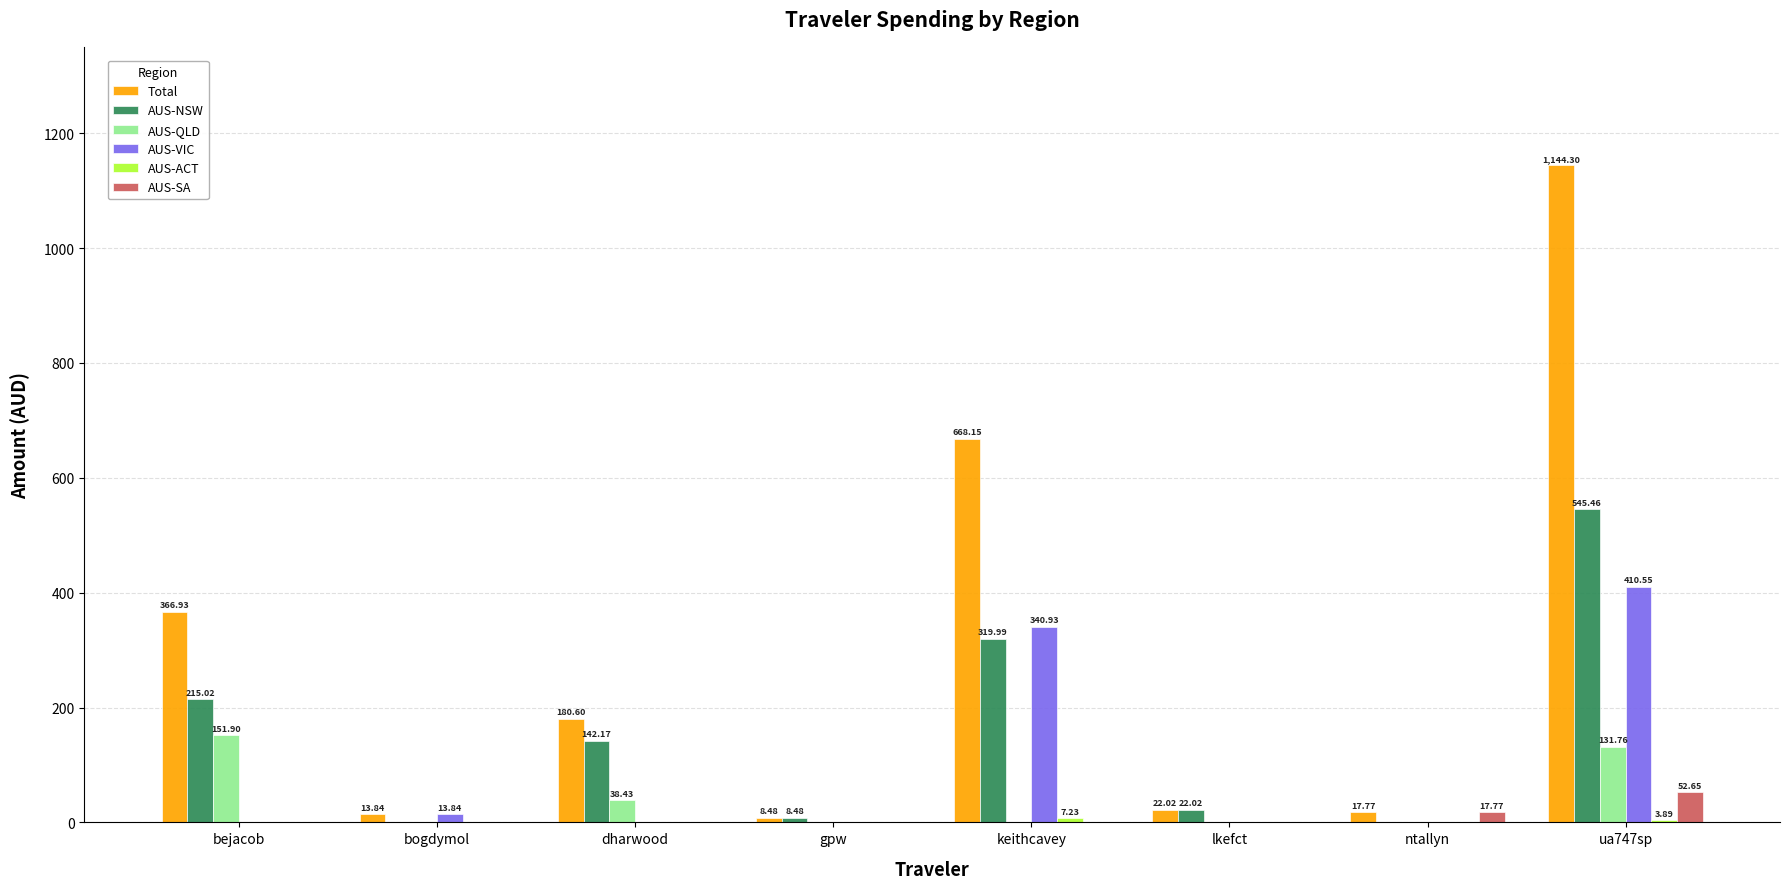

The value of AUS-VIC at ua747sp is 410.6. True or false?

True